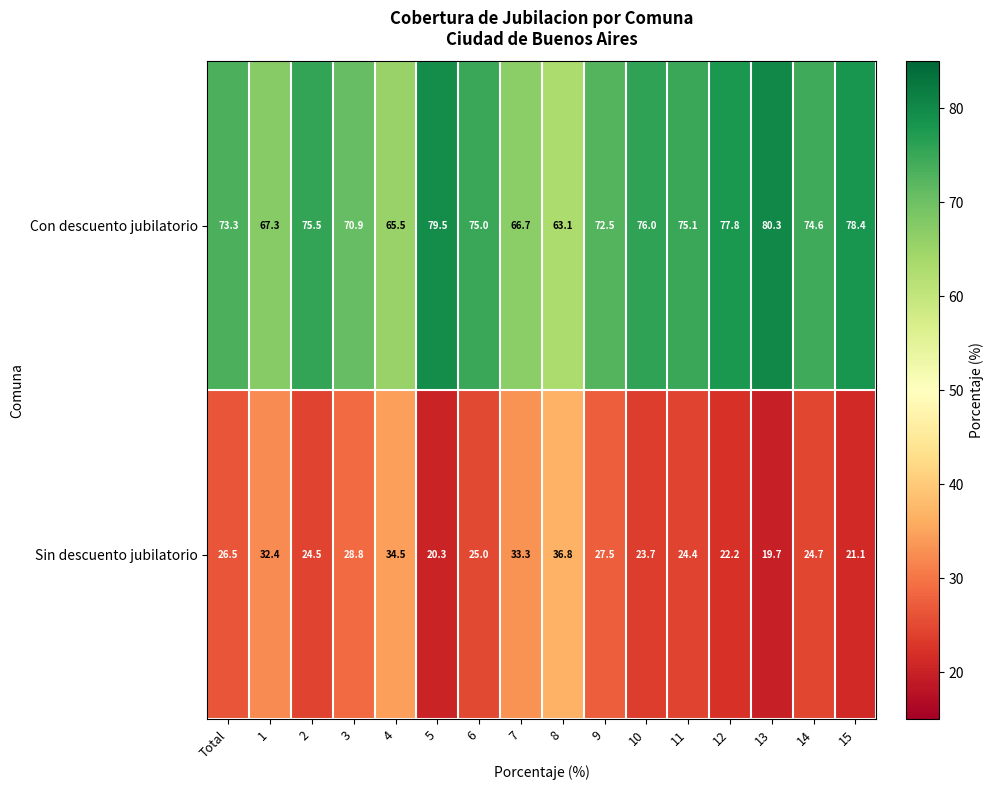

What is the difference between the maximum and minimum values in the Con descuento jubilatorio series?

17.2